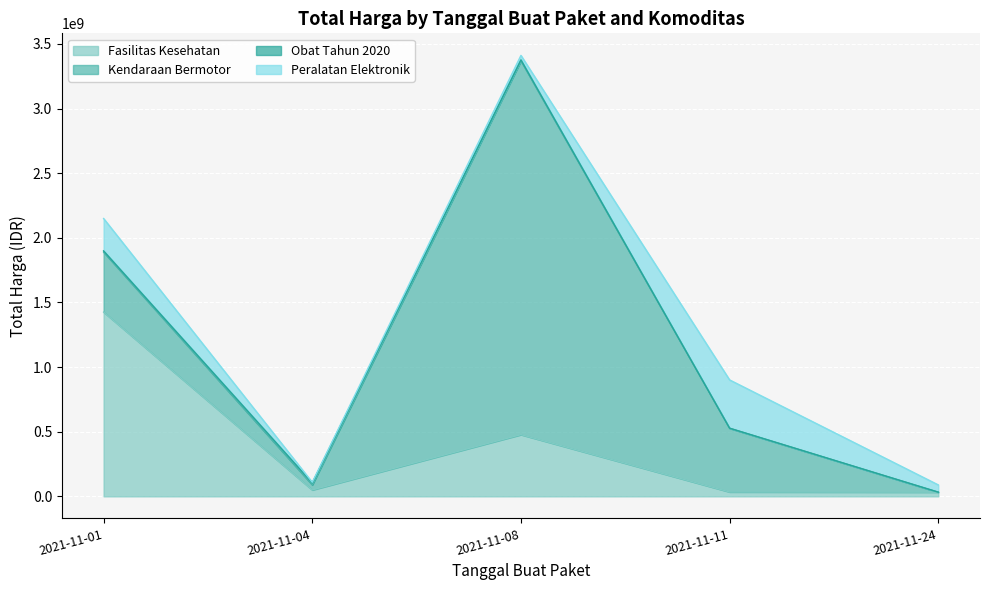

Reading left to right, extract all data points from this chart.

Fasilitas Kesehatan: 1425867900	49730040	477600000	34000000	32441200
Kendaraan Bermotor: 464002100	39440000	2892122000	493000000	0
Obat Tahun 2020: 9180000	15513960	7401240	333600	78000
Peralatan Elektronik: 250350000	4350000	34292000	373404000	56152800